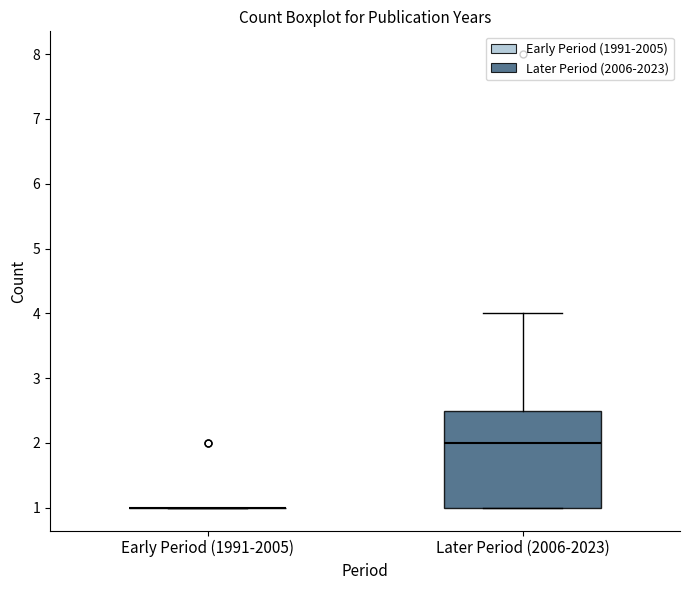

Reading left to right, transcribe this box plot: for each box, give where its median line is, the range the box spans, and where its two whiskers end, as read against the y-axis. The values are not printed on the chart, so give them approximately, as read against the axis.

Early Period (1991-2005): box collapsed to a line at 1.0, whiskers 1.0 to 1.0
Later Period (2006-2023): median 2.0, box 1.0 to 2.5, whiskers 1.0 to 4.0